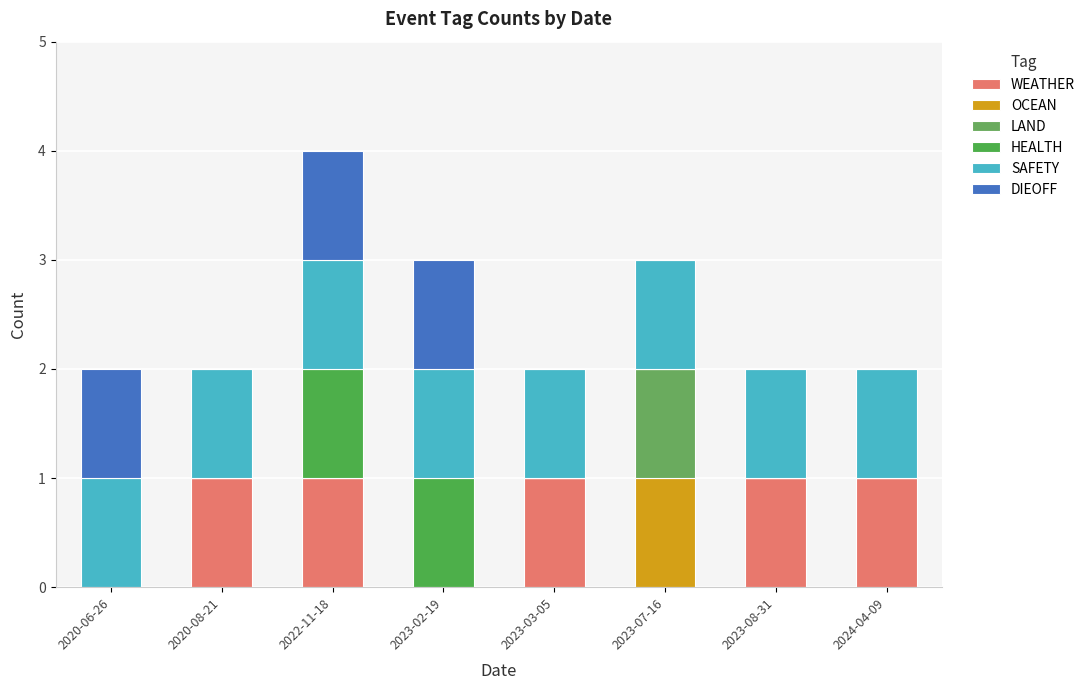

Count the number of categories in the chart.

8